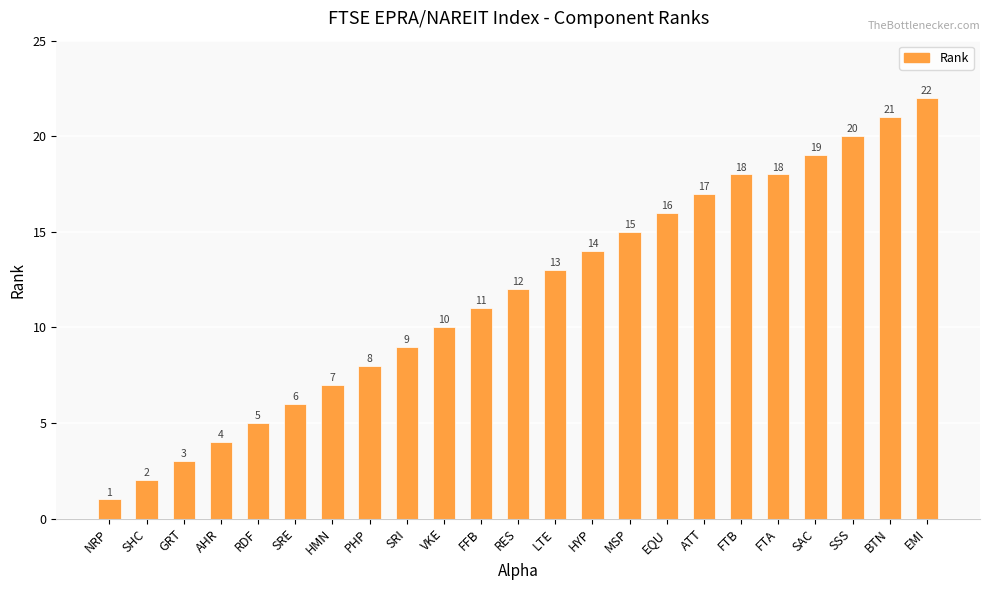

What is the label of the 16th bar from the right?

PHP